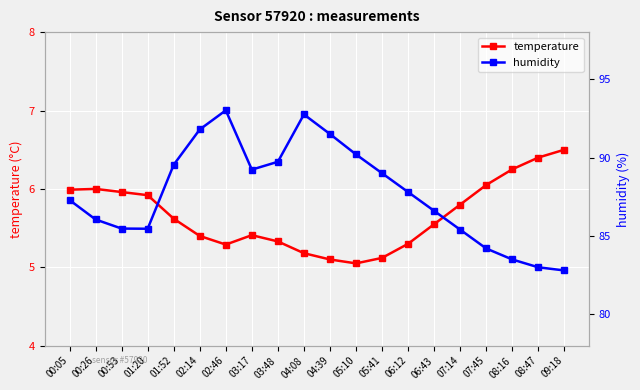

At which label is humidity closest to 87?

00:05